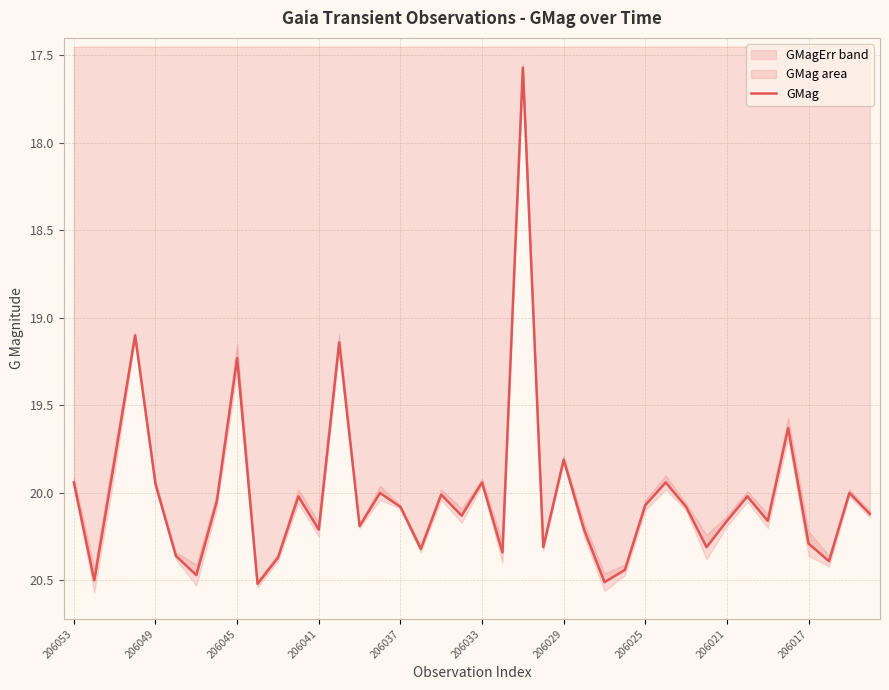

What is the maximum value shown in the chart?

20.5